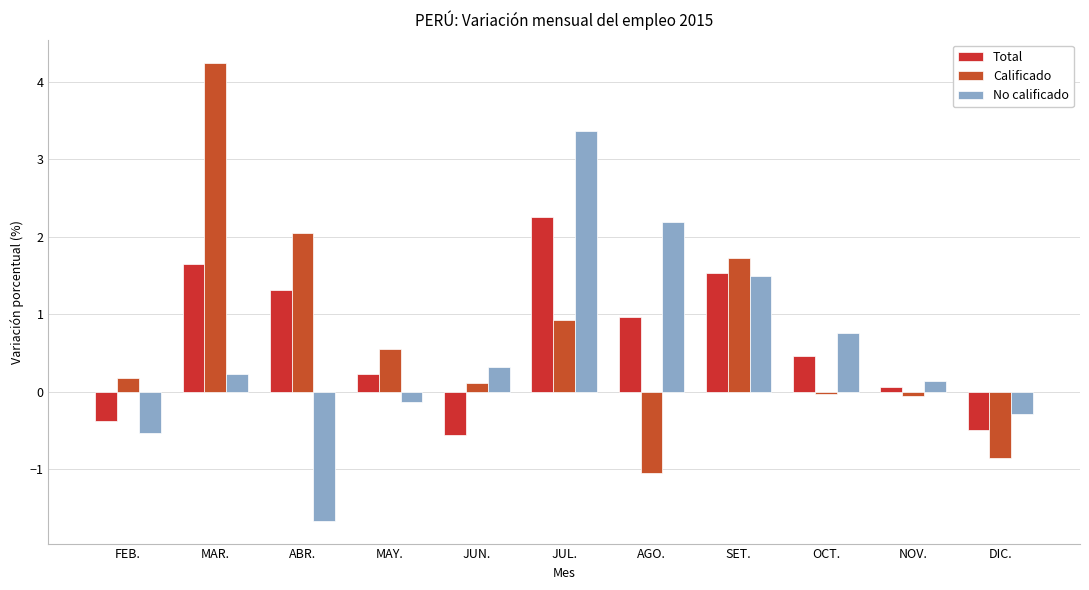

How many series are shown in this chart?

3